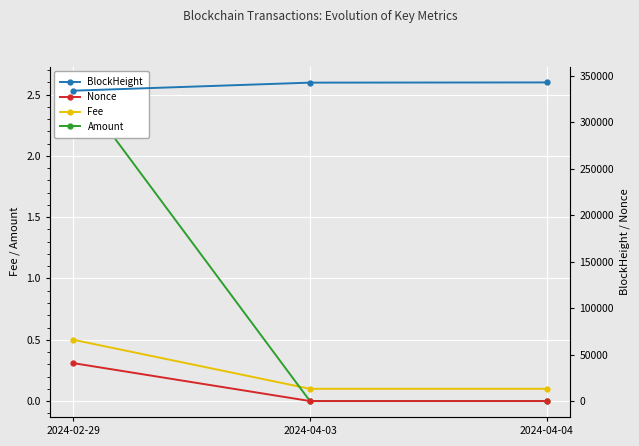

What is the difference between the maximum and minimum values in the BlockHeight series?

8895.0